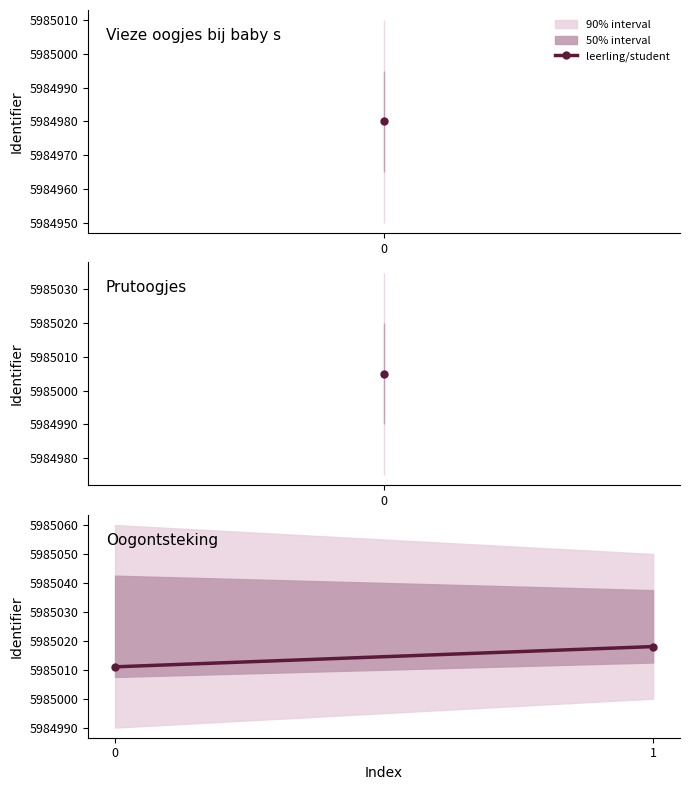

Rank the categories by value from lowest to highest.

0, 1